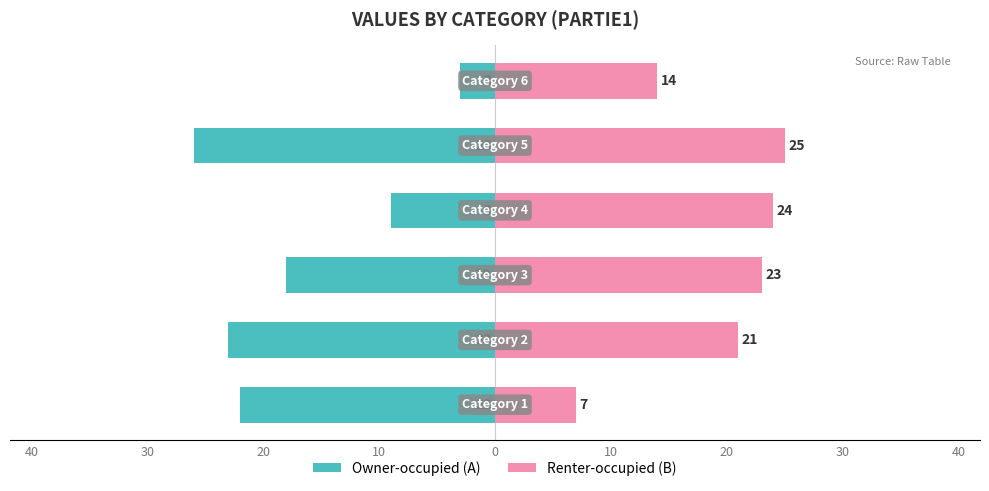

The Owner-occupied (A) series shows -11 at 30. True or false?

False